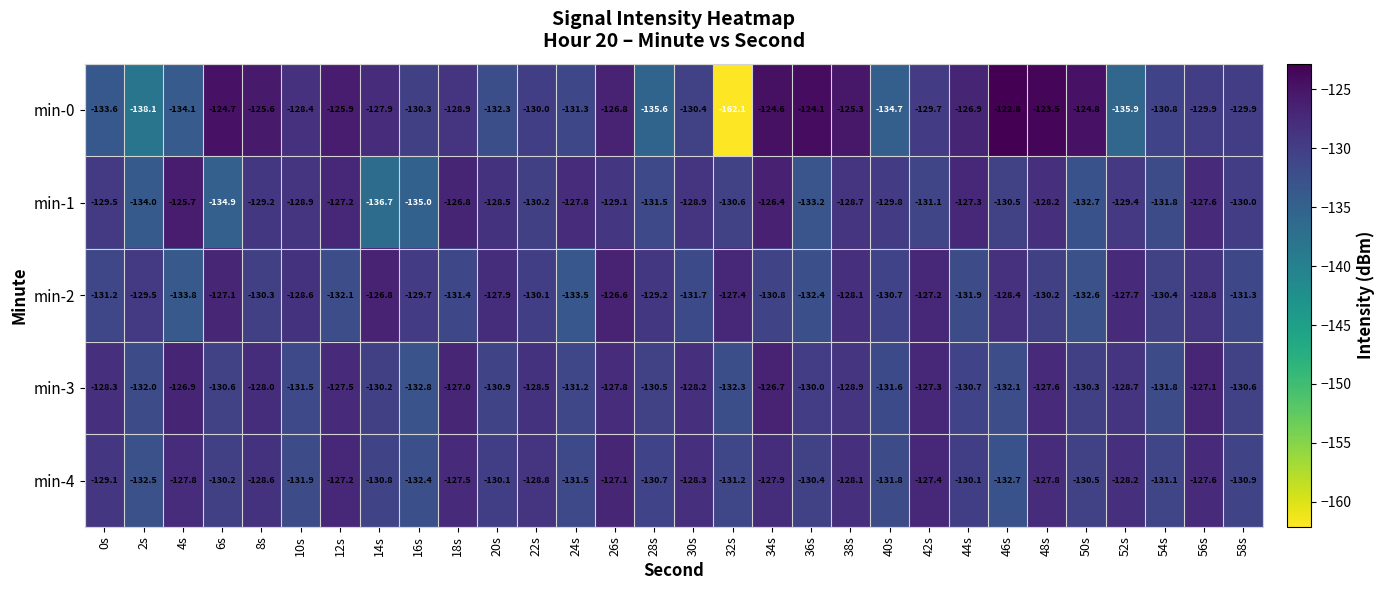

True or false: min-3 has a value of -128.9 at 38s.

True